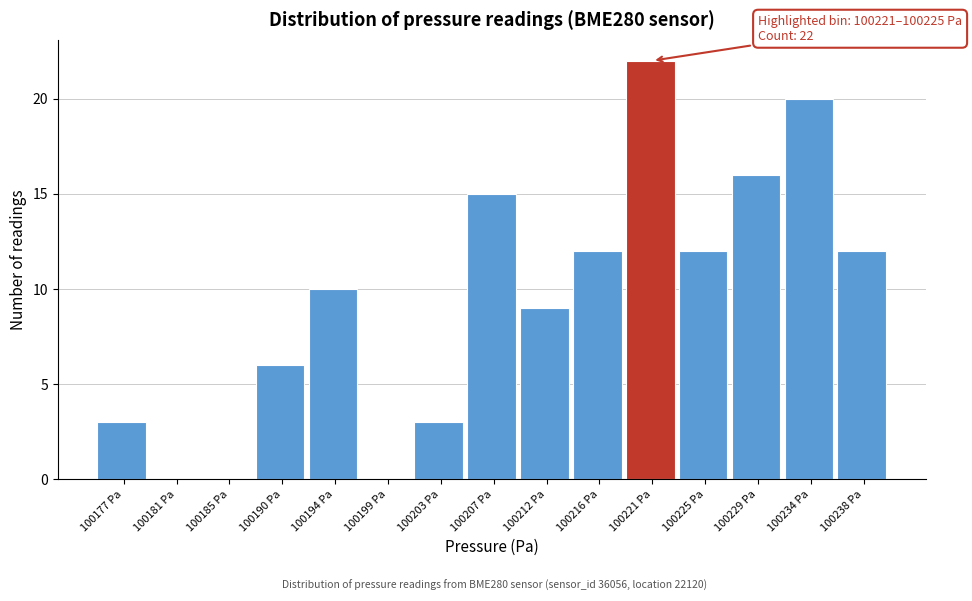

Reading left to right, transcribe all the data shown in this chart.

100177 Pa=3	100181 Pa=0	100185 Pa=0	100190 Pa=6	100194 Pa=10	100199 Pa=0	100203 Pa=3	100207 Pa=15	100212 Pa=9	100216 Pa=12	100221 Pa=22	100225 Pa=12	100229 Pa=16	100234 Pa=20	100238 Pa=12